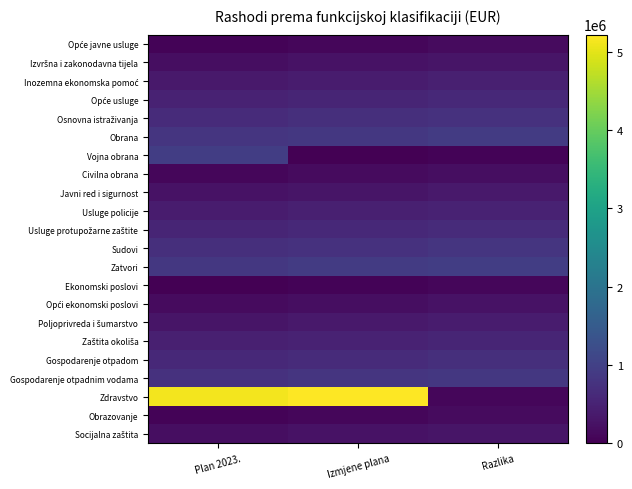

Which series has the widest spread of values?

Zdravstvo